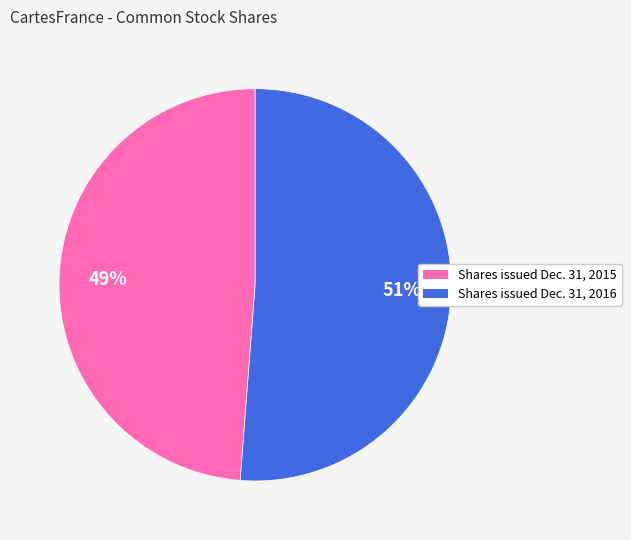

To the nearest percent, what is the difference between the largest and smallest slice percentages?

2%